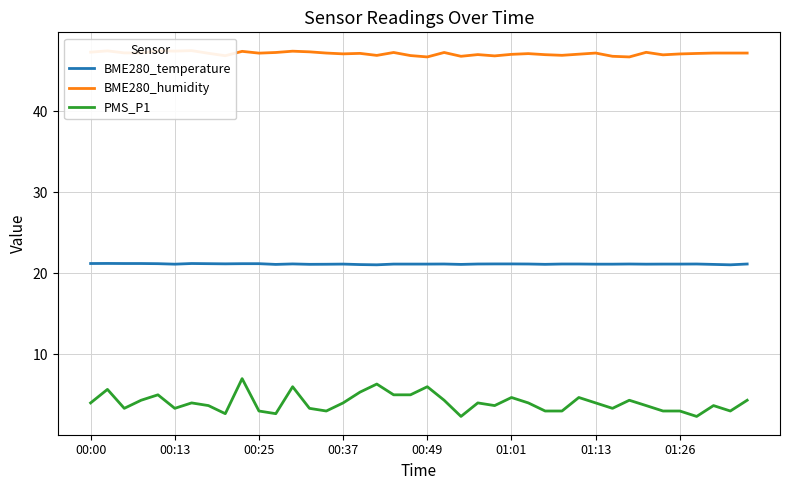

The value of PMS_P1 at 28 is 3.0. True or false?

True